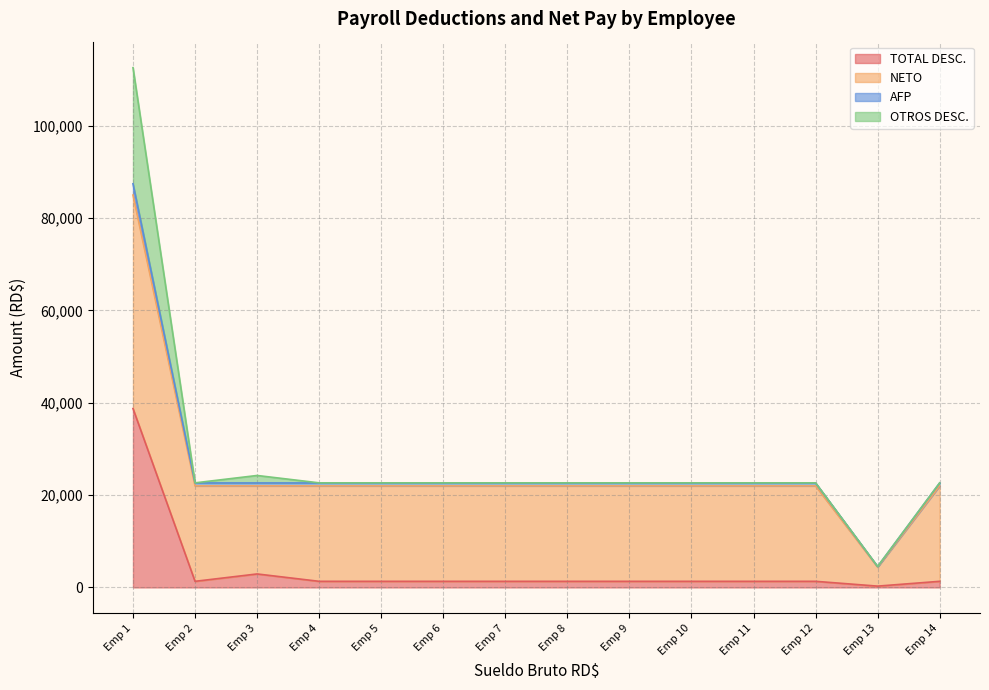

How many values in the AFP series exceed 22000?

1